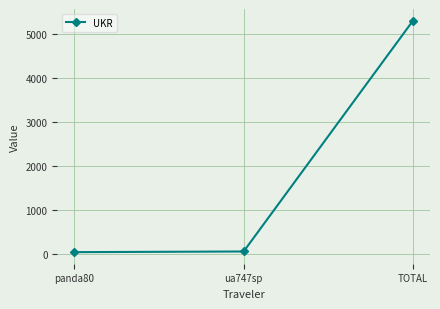

What is the sum of the values at panda80 and TOTAL?

5352.6